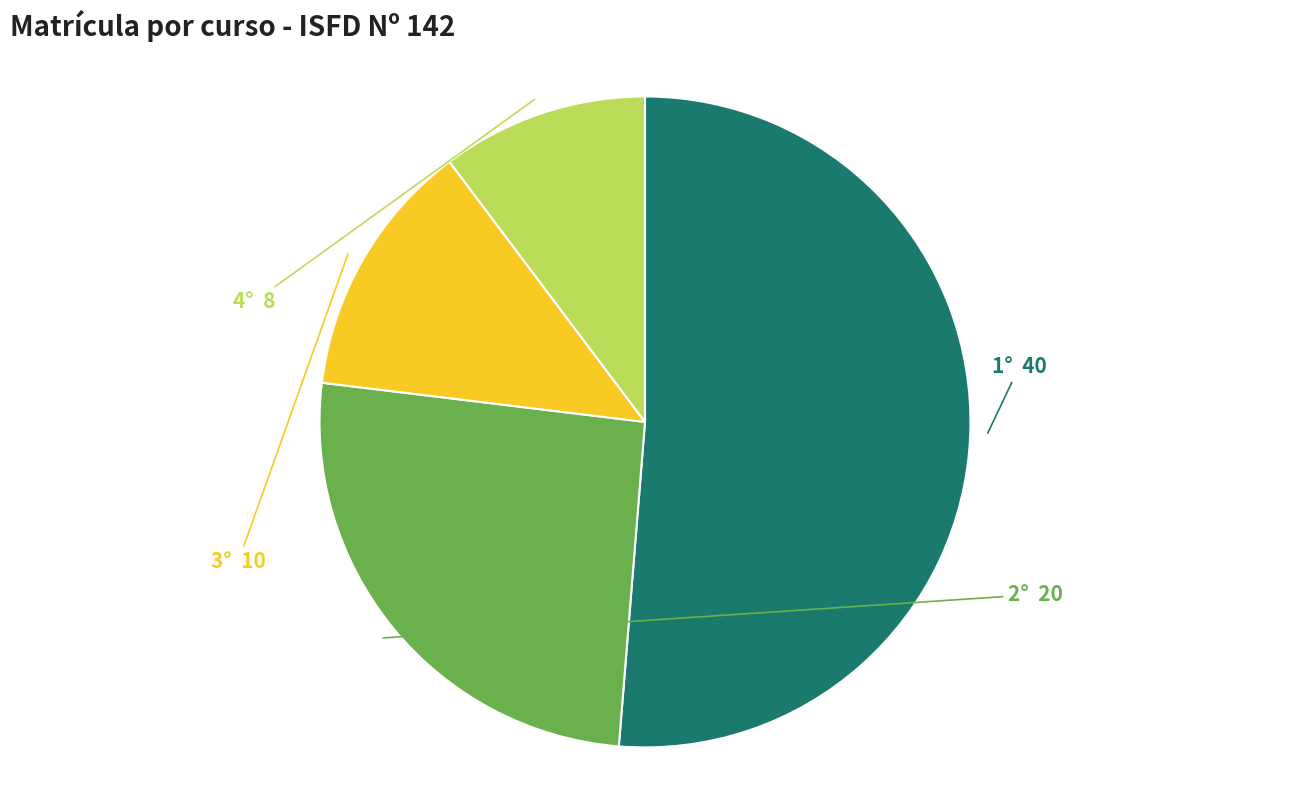

Which has a higher value, 1° or 3°?

1°